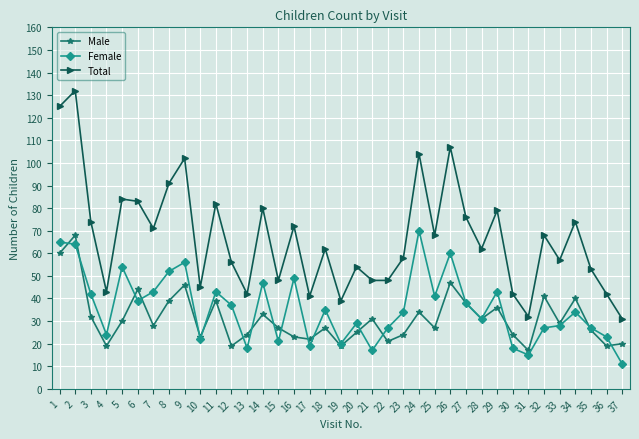

Is the value of Total at 37 greater than the value of Female at 35?

Yes